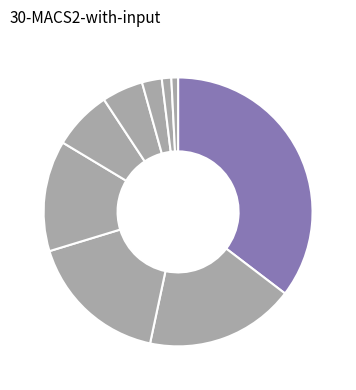

What is the largest slice in the pie chart?

ACT